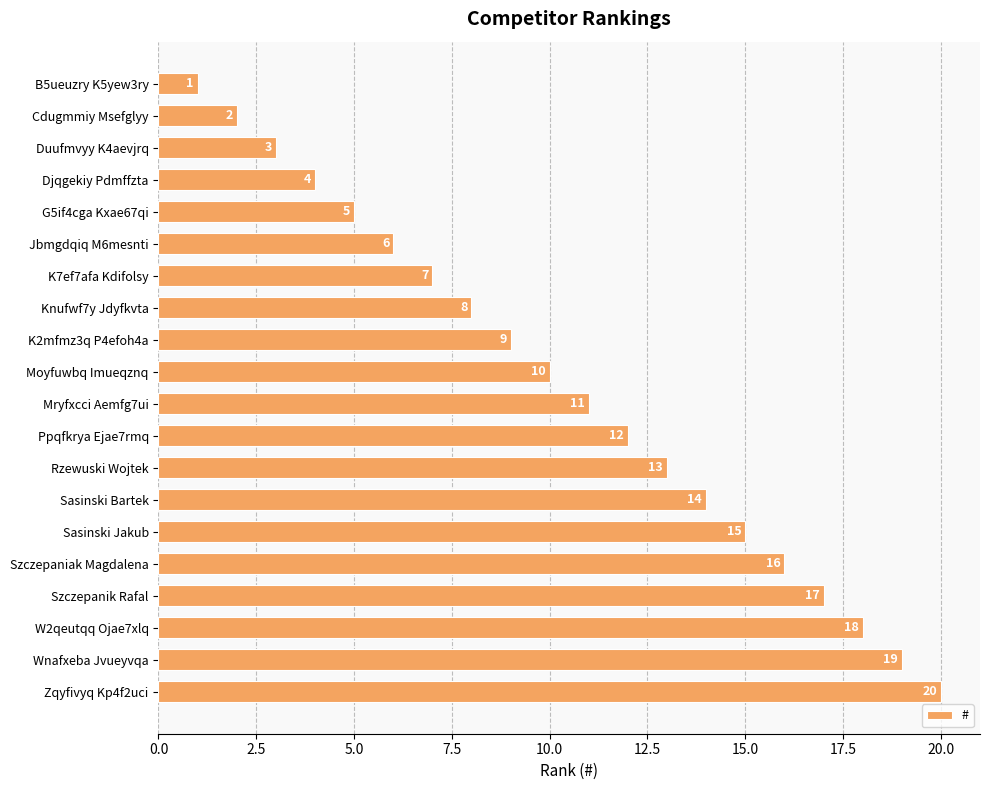

List the labels in order of value, smallest first.

B5ueuzry K5yew3ry, Cdugmmiy Msefglyy, Duufmvyy K4aevjrq, Djqgekiy Pdmffzta, G5if4cga Kxae67qi, Jbmgdqiq M6mesnti, K7ef7afa Kdifolsy, Knufwf7y Jdyfkvta, K2mfmz3q P4efoh4a, Moyfuwbq Imueqznq, Mryfxcci Aemfg7ui, Ppqfkrya Ejae7rmq, Rzewuski Wojtek, Sasinski Bartek, Sasinski Jakub, Szczepaniak Magdalena, Szczepanik Rafal, W2qeutqq Ojae7xlq, Wnafxeba Jvueyvqa, Zqyfivyq Kp4f2uci